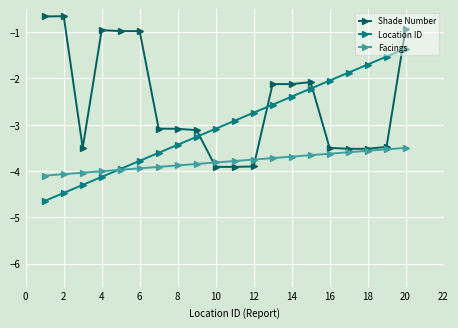

List the series in order of their peak value, highest first.

Shade Number, Location ID, Facings